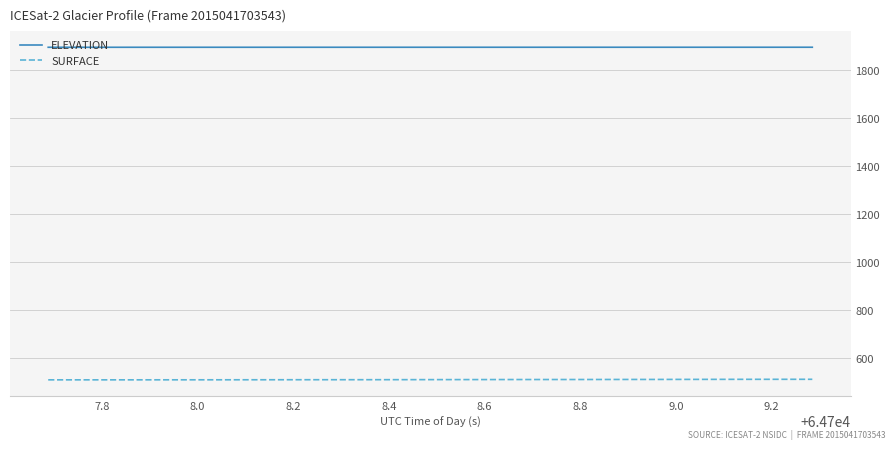

What is the maximum value for SURFACE?

512.1